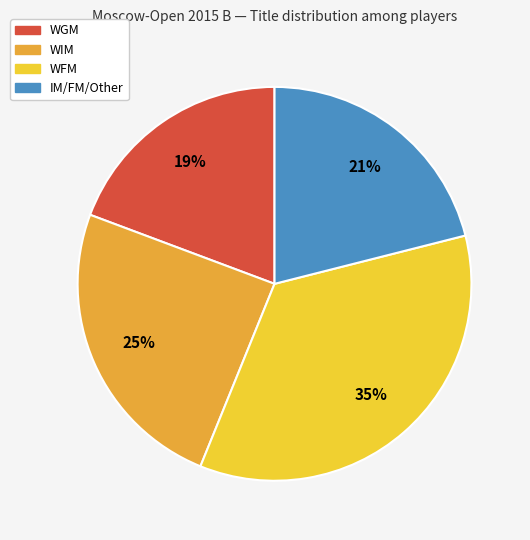

Is there any slice that represents more than half of the pie?

No